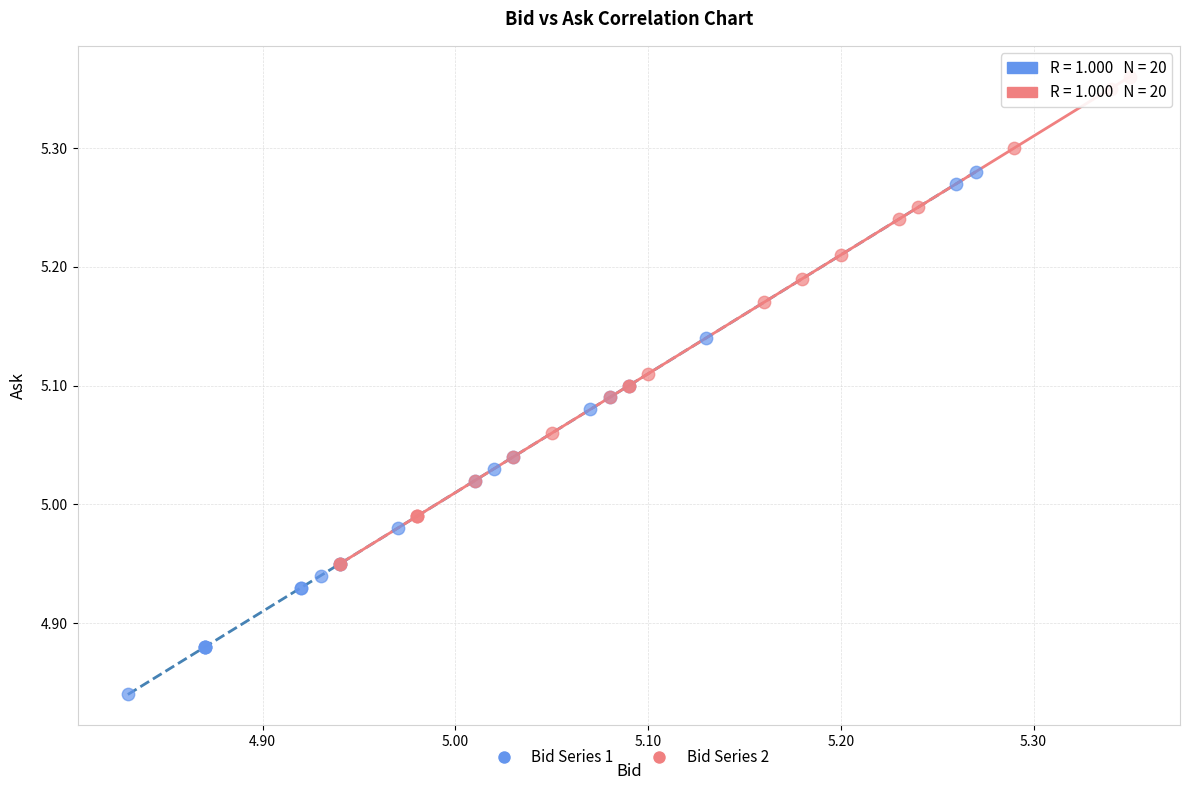

Which series reaches the maximum Y coordinate?

Bid Series 2